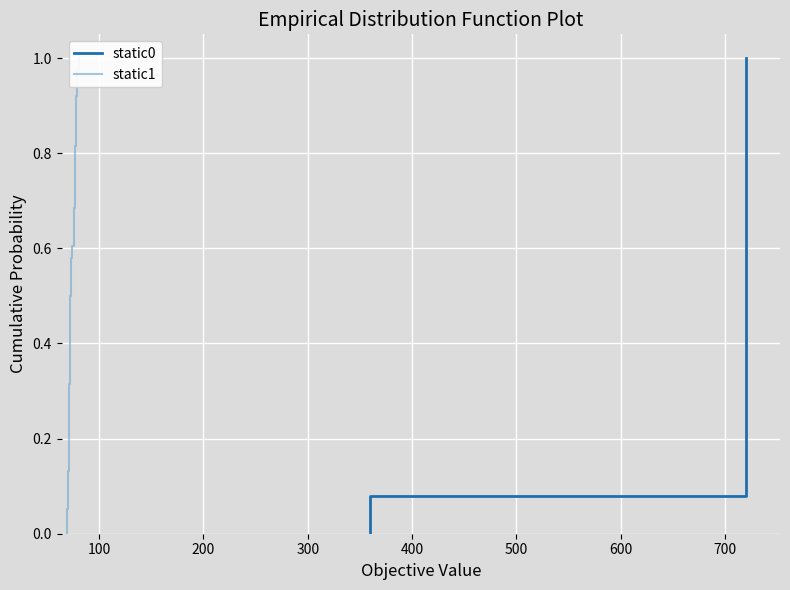

What are all the series names shown in the legend?

static0, static1